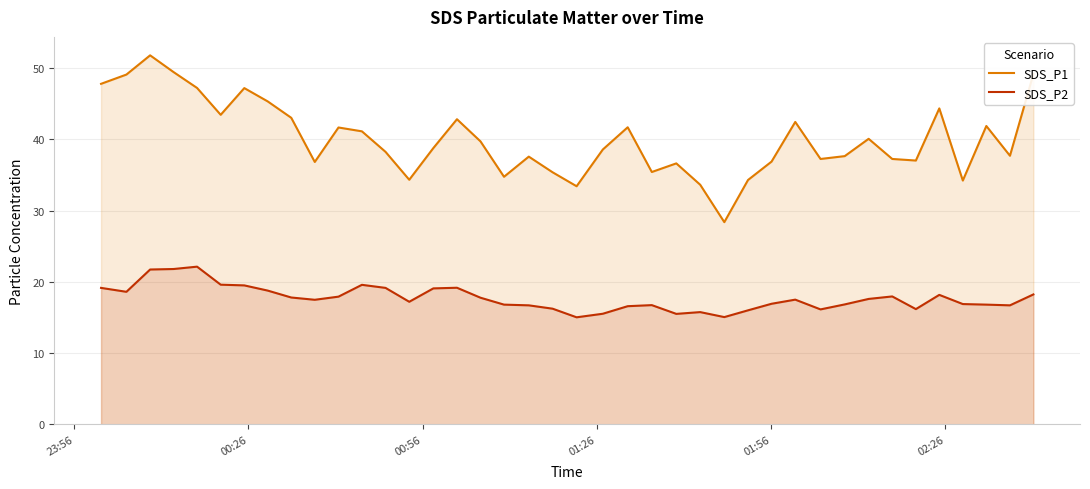

Which series has the largest range (max minus min)?

SDS_P1